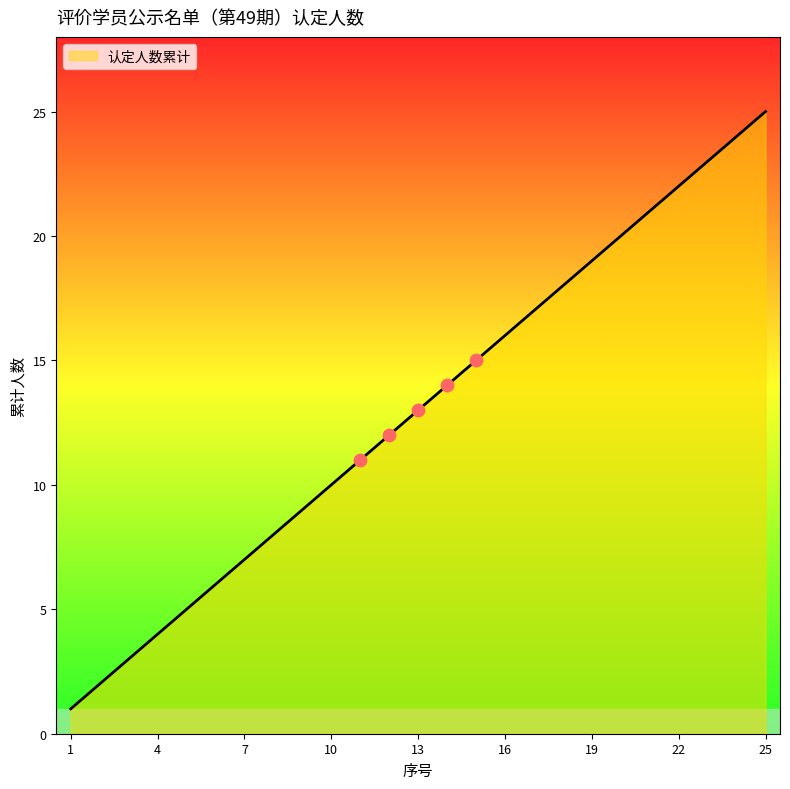

What is the maximum value shown in the chart?

25